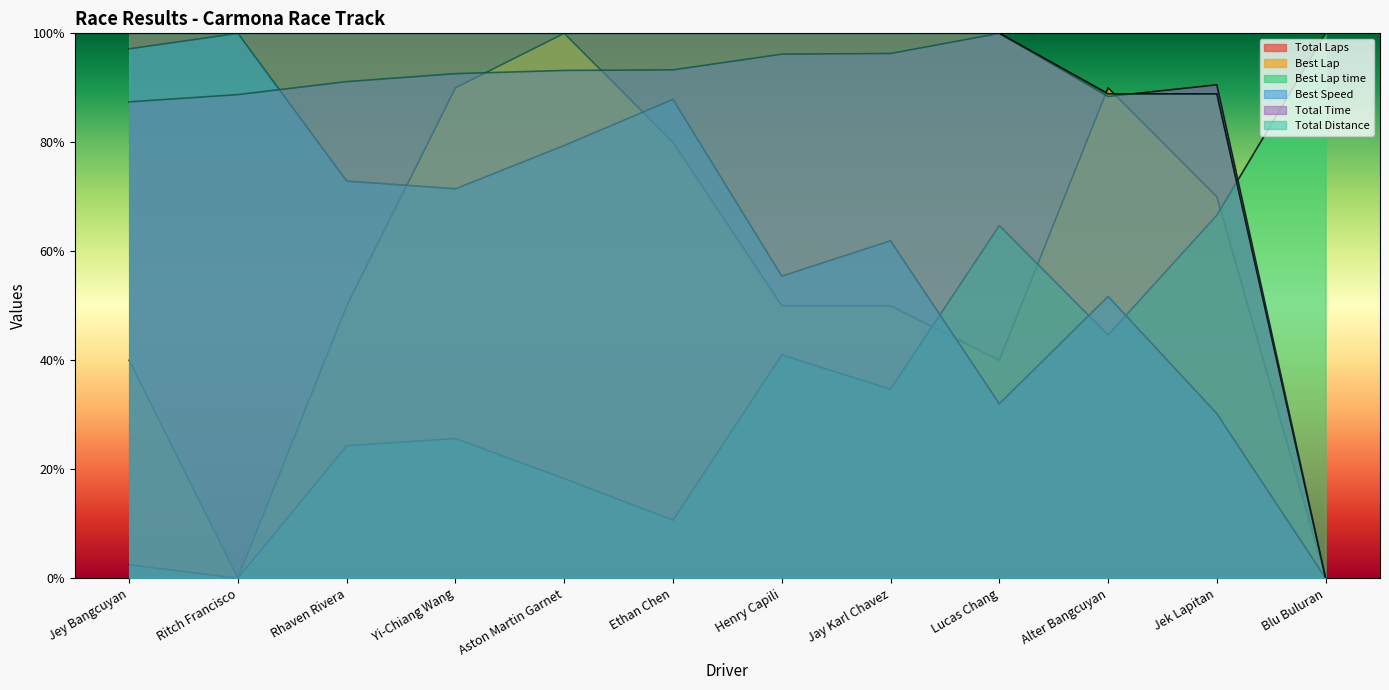

What are all the series names shown in the legend?

Total Laps, Best Lap, Best Lap time, Best Speed, Total Time, Total Distance